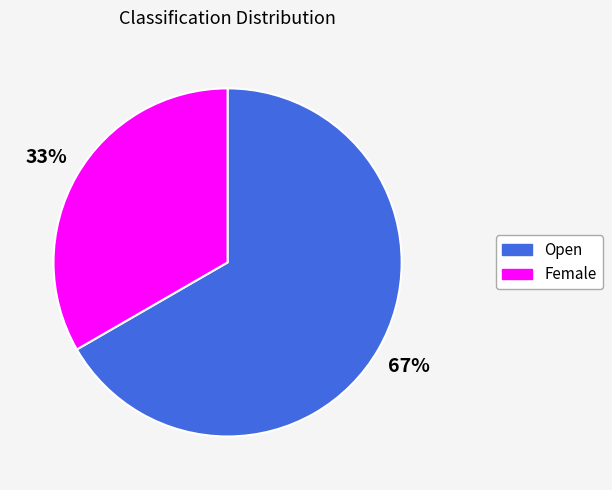

To the nearest percent, what is the average slice percentage?

50%